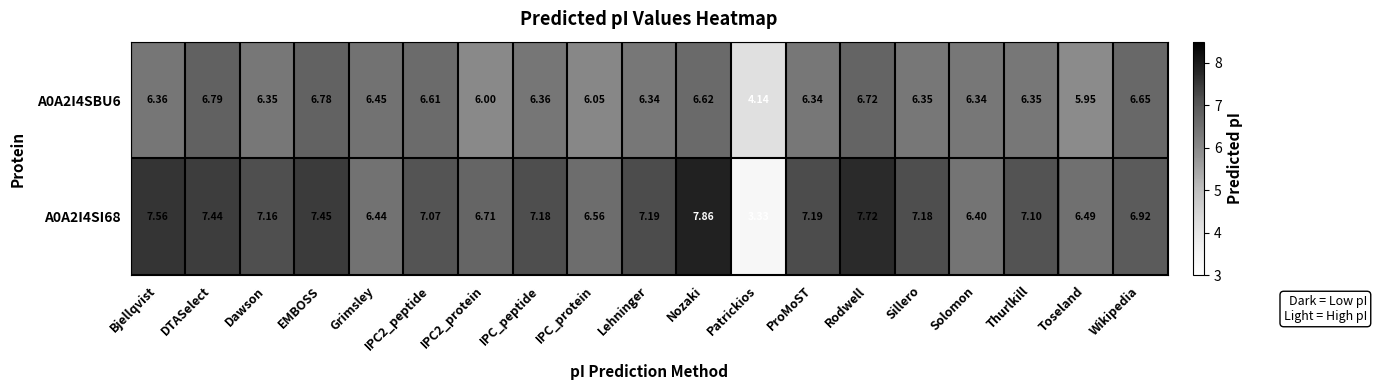

Which label corresponds to the largest value in the chart?

Nozaki